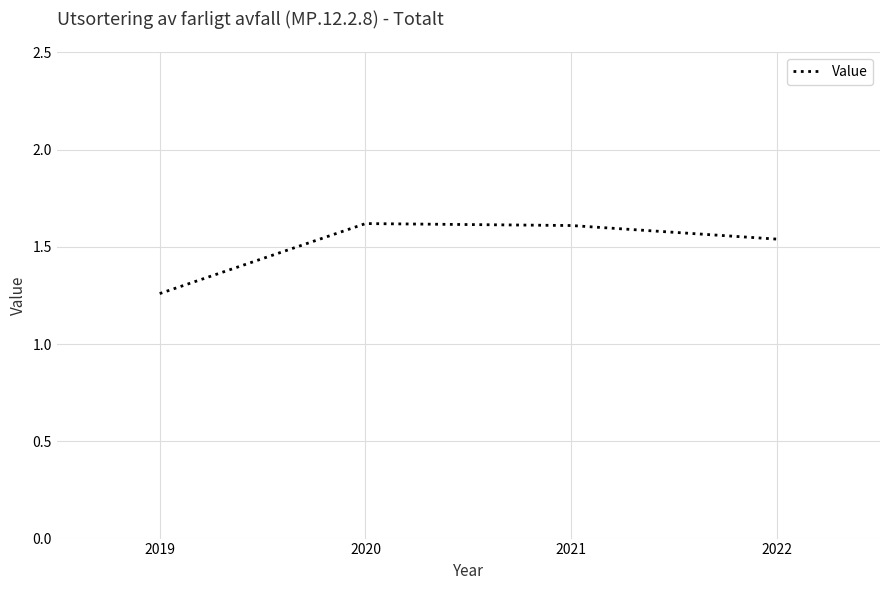

True or false: there are more than 0 points higher than both neighbors.

True